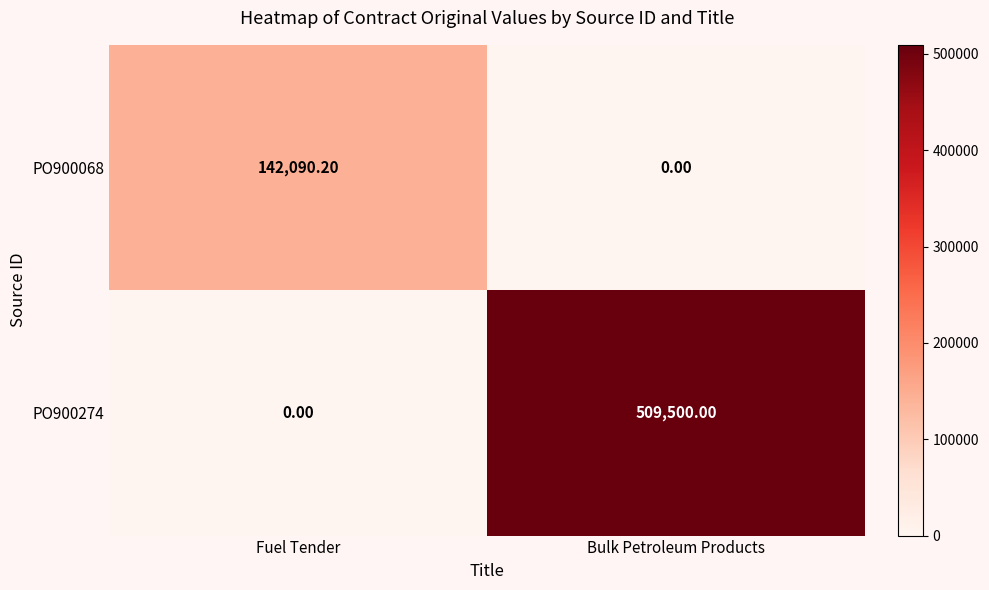

At which label does PO900068 first exceed 142090?

Fuel Tender